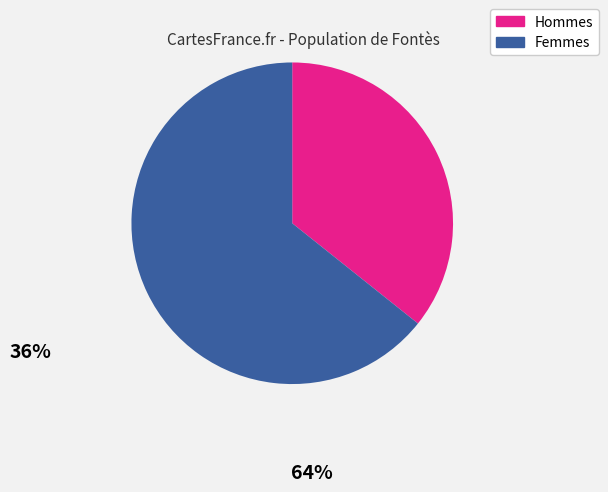

Combined, do Hommes and Femmes account for over 50%?

Yes